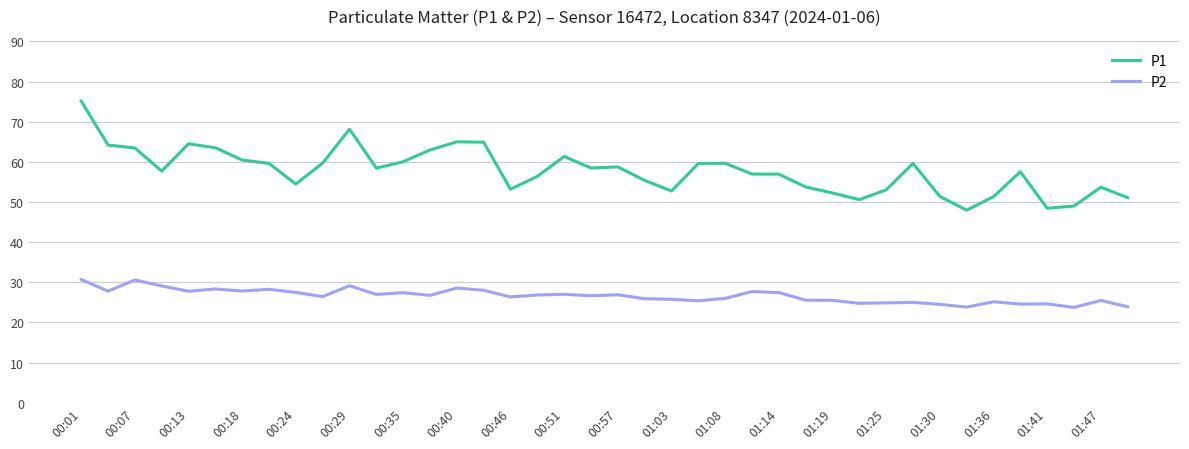

Which series has the largest range (max minus min)?

P1